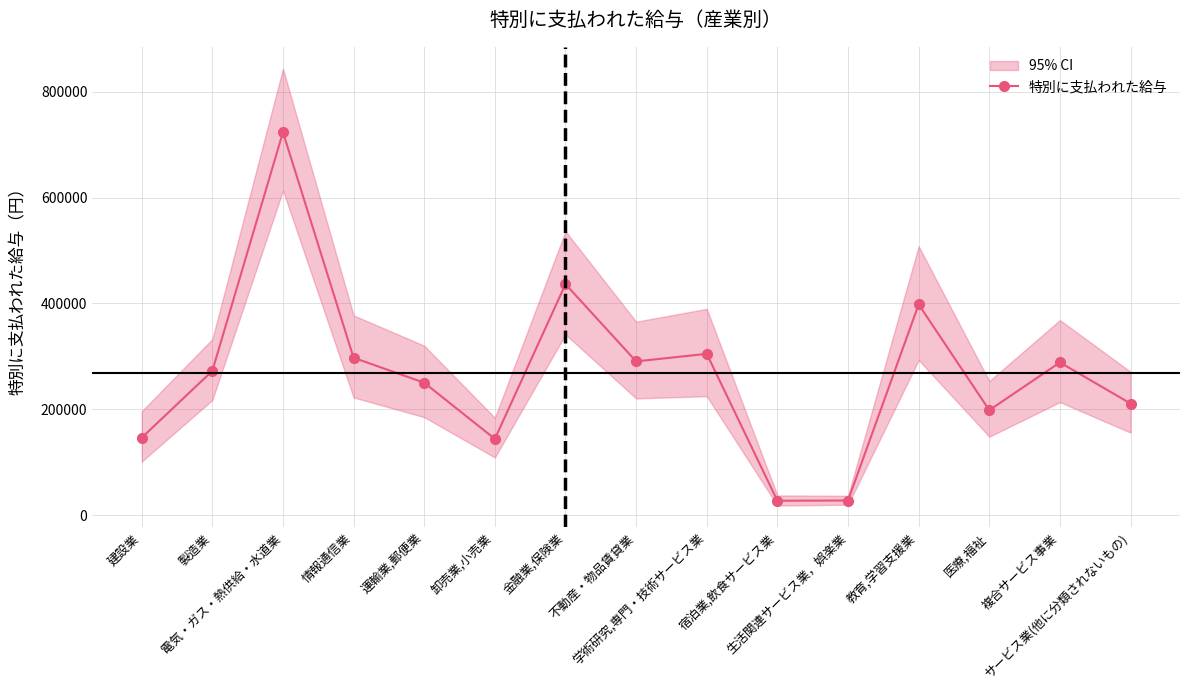

The chart shows a value of 418522 at 学術研究,専門・技術サービス業. True or false?

False